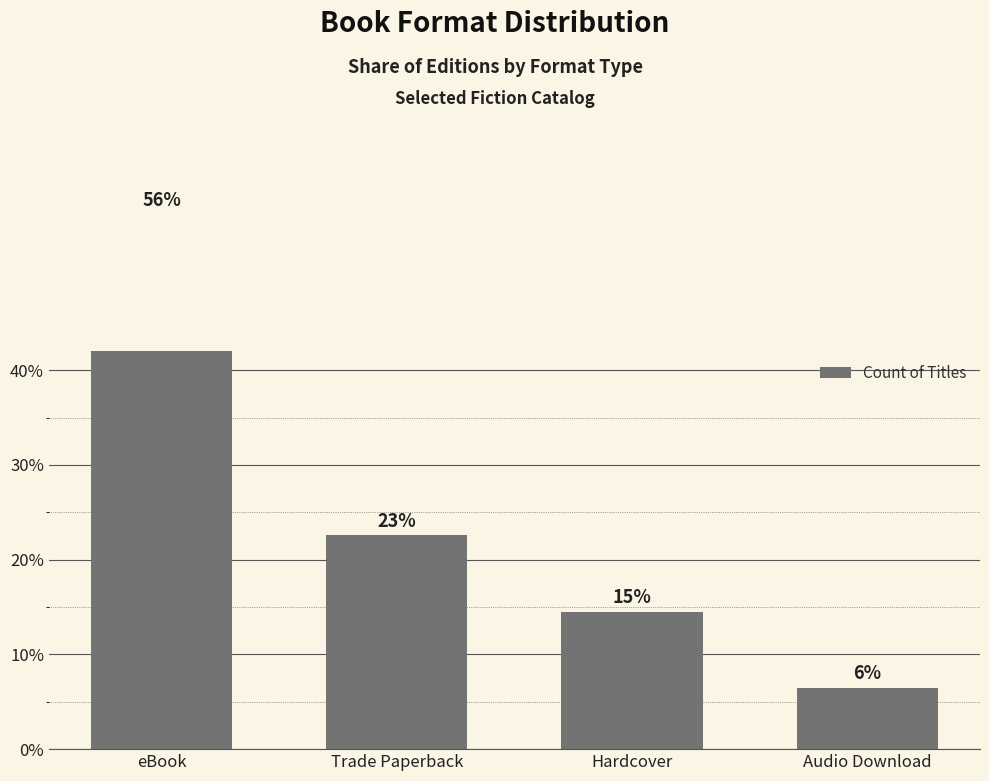

What is the smallest value displayed?

6.5